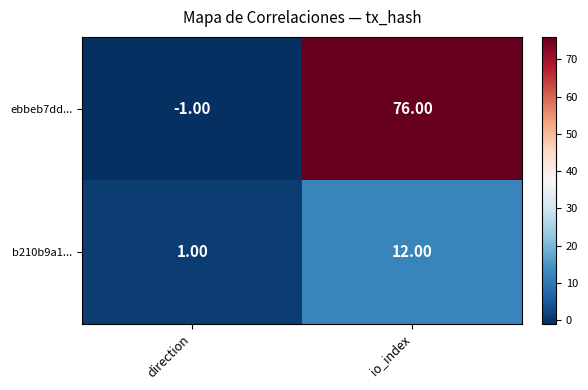

What is the difference between the b210b9a1... values at io_index and direction?

11